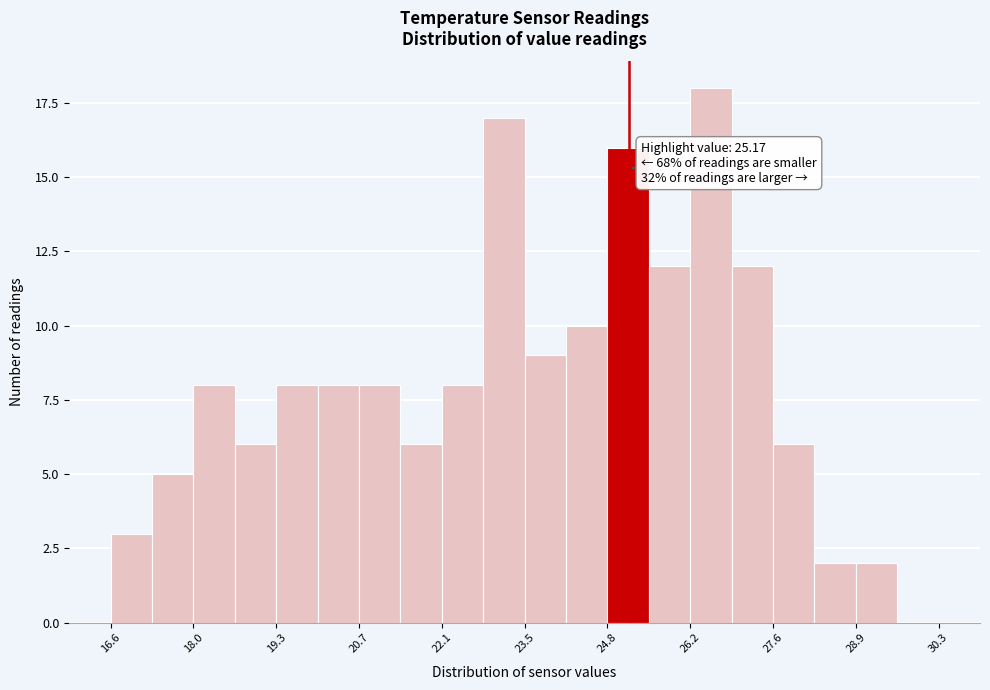

Read against the x-axis, roughly where is the centre of the tallest bar?

26.6